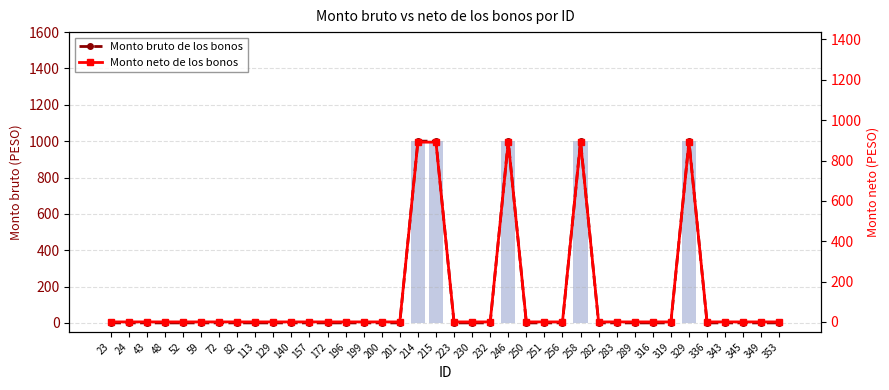

Reading right to left, what are all the values shown in this chart?

Monto bruto de los bonos: 0	0	0	0	0	1000	0	0	0	0	0	1000	0	0	0	1000	0	0	0	1000	1000	0	0	0	0	0	0	0	0	0	0	0	0	0	0	0	0	0
Monto neto de los bonos: 0	0	0	0	0	891	0	0	0	0	0	891	0	0	0	891	0	0	0	891	891	0	0	0	0	0	0	0	0	0	0	0	0	0	0	0	0	0